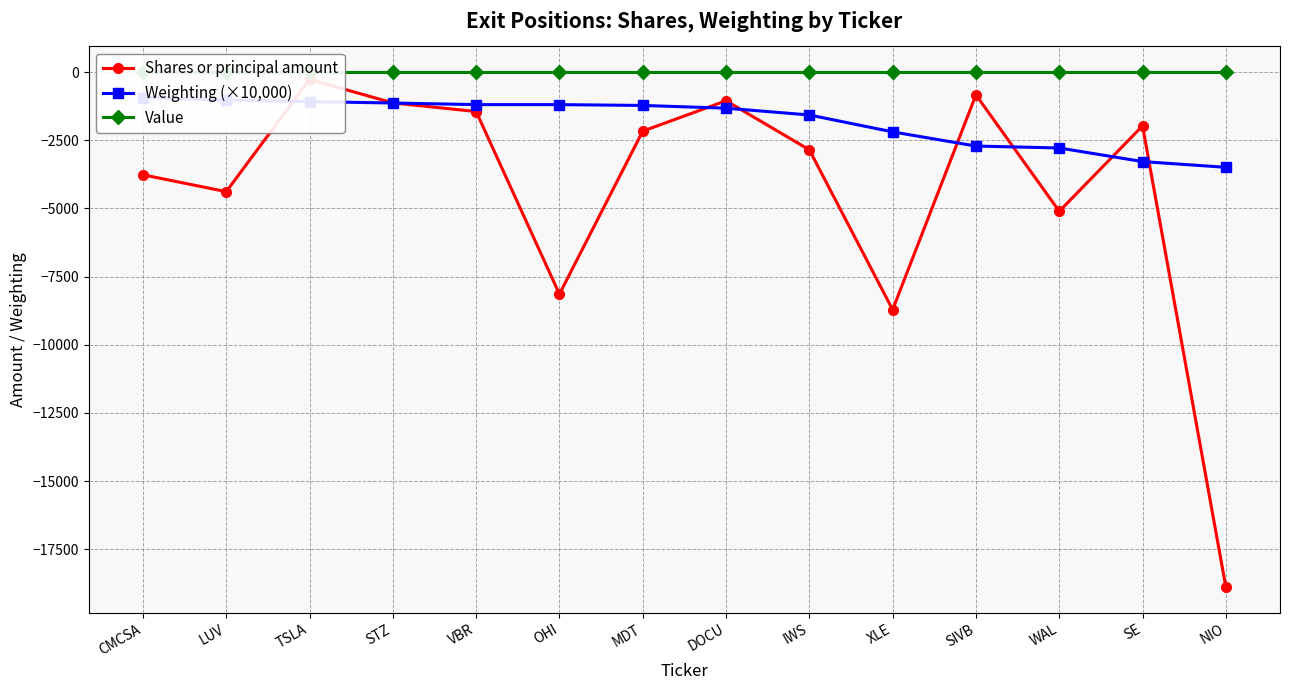

What are all the series names shown in the legend?

Shares or principal amount, Weighting (×10,000), Value